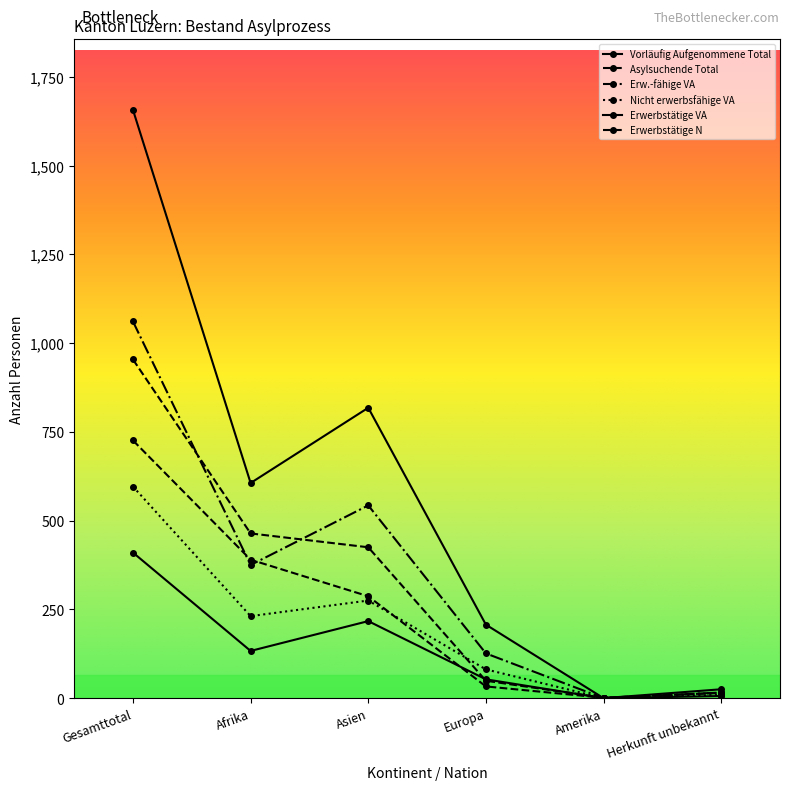

Does the chart have visible grid lines?

No